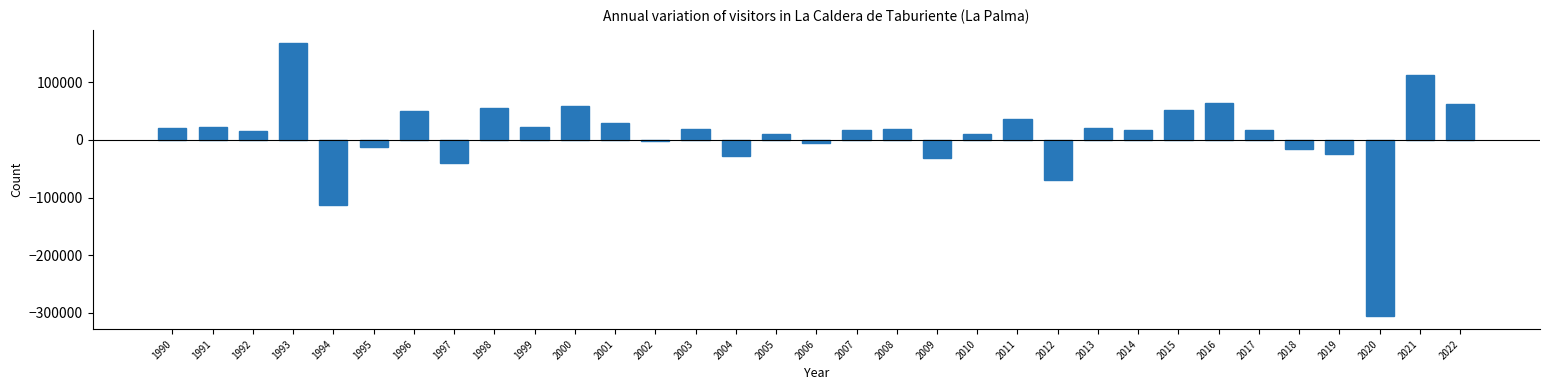

What is the change in value from 1990 to 2022?

+42020